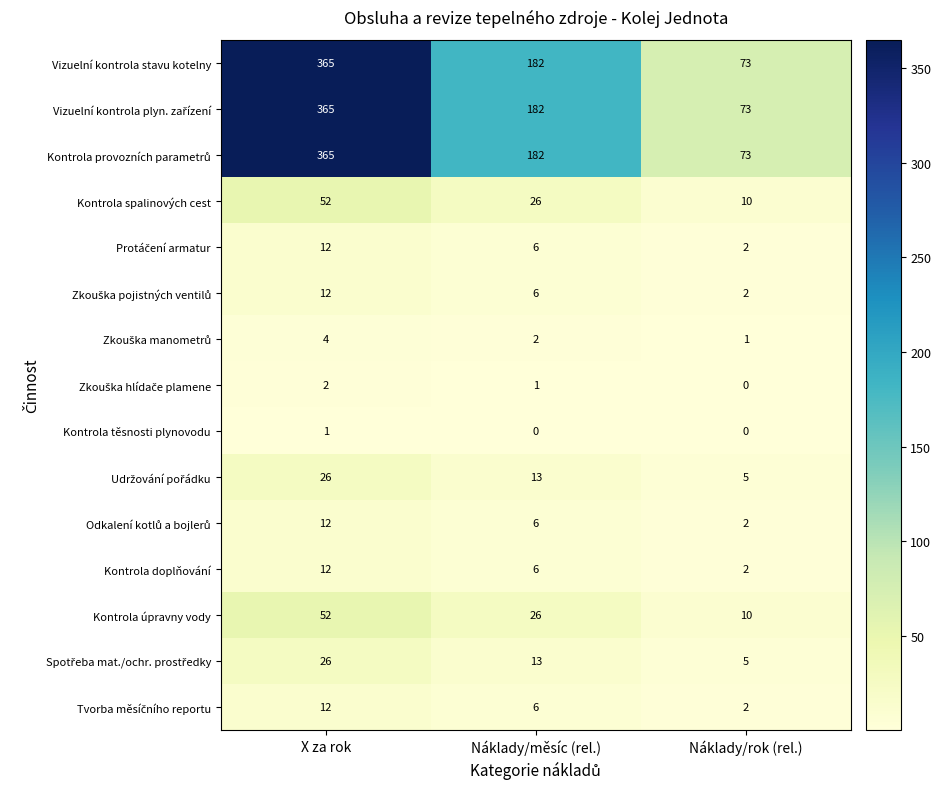

At which category is the sum across all series the highest?

X za rok